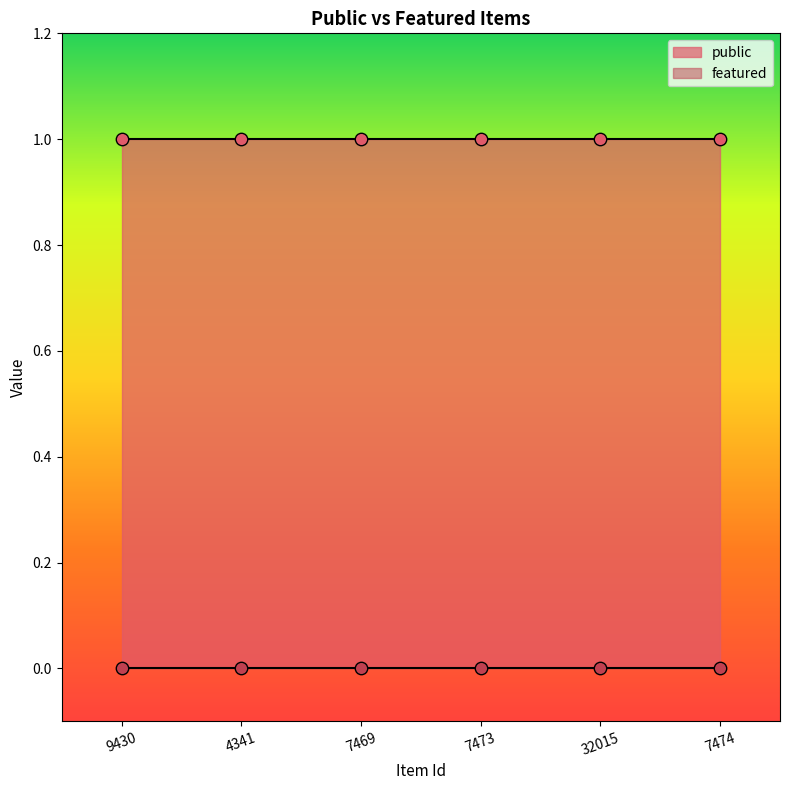

Which series reaches the maximum Y coordinate?

public